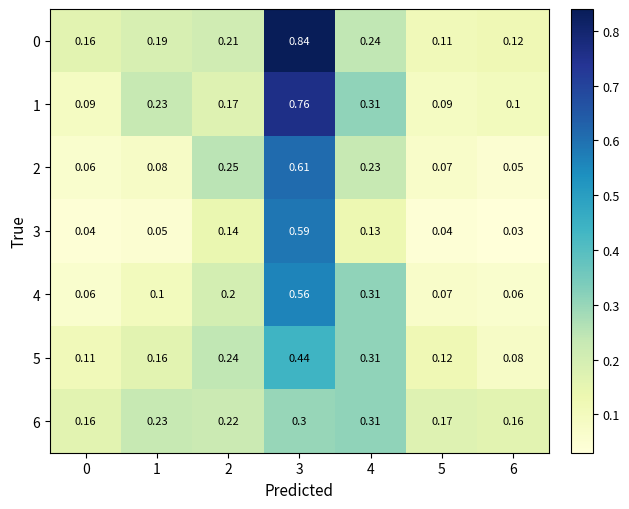

Is the value of 0 at 4 greater than the value of 3 at 5?

Yes